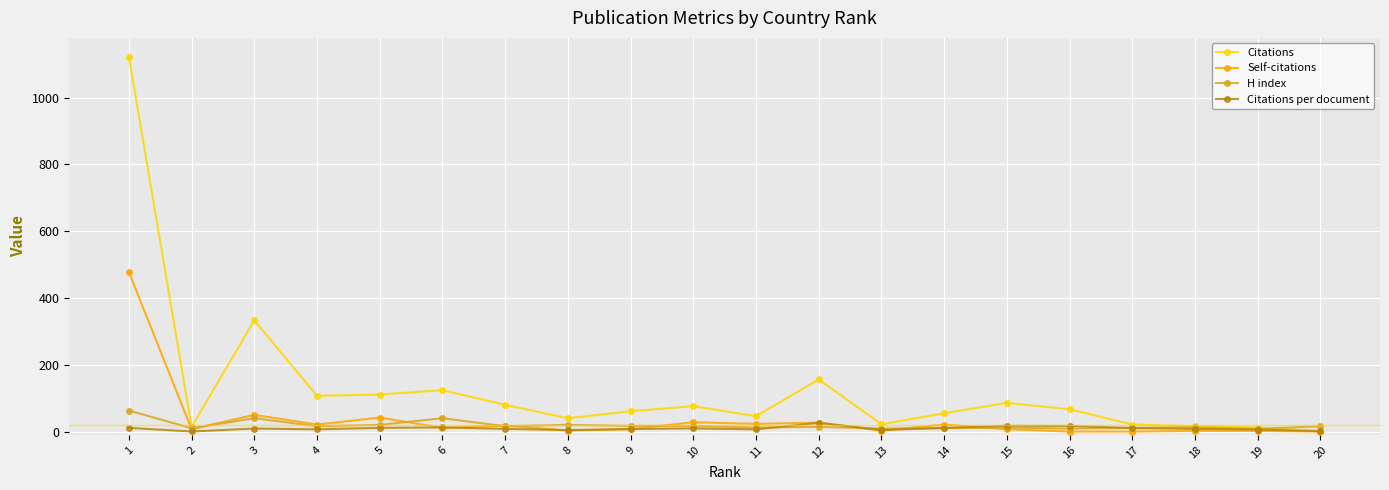

How many values in the Citations series are below 67?

10